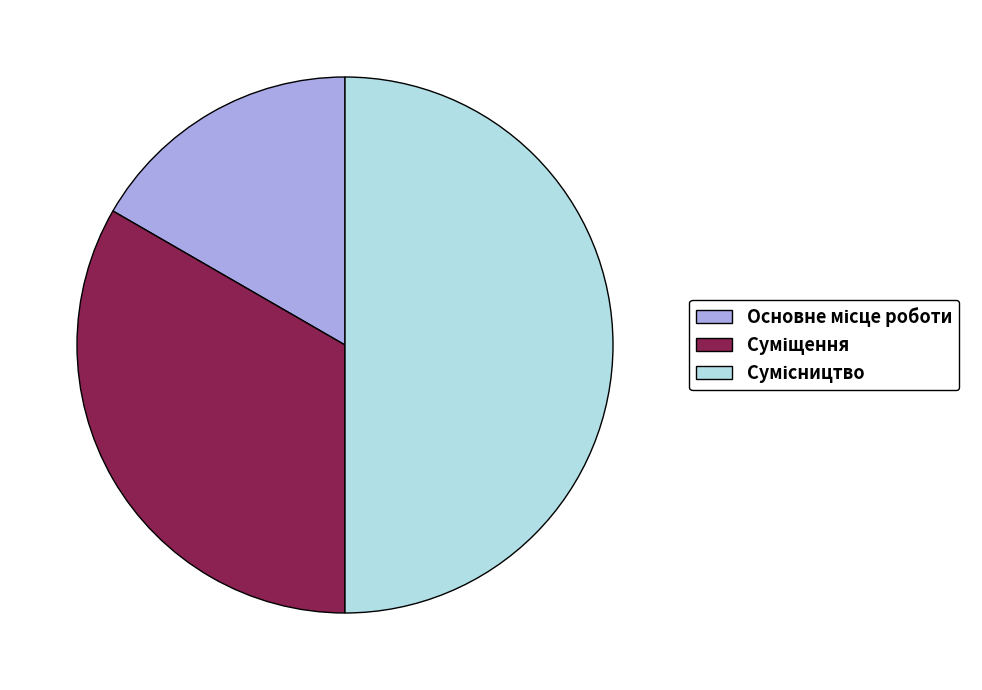

What percentage is the Основне місце роботи slice, to the nearest percent?

17%